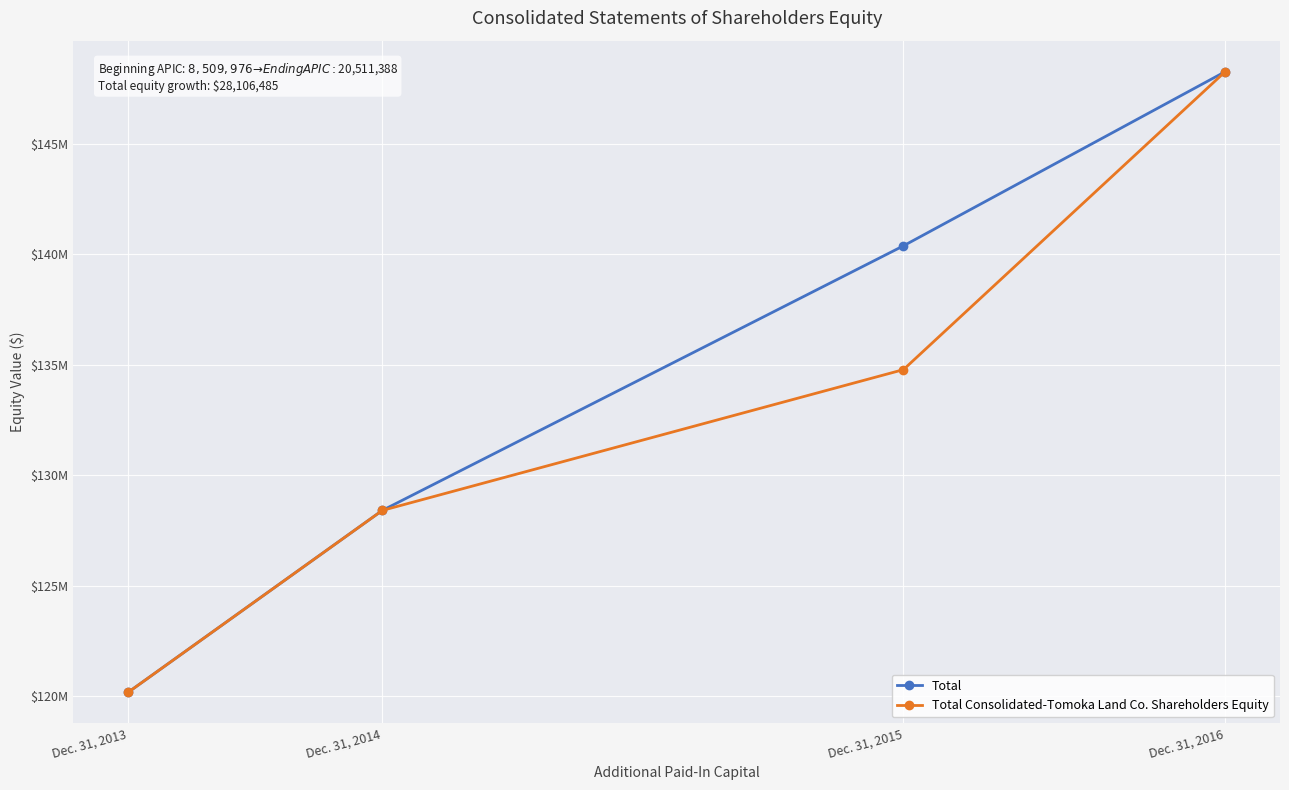

At how many categories does at least one series exceed 137473628?

2